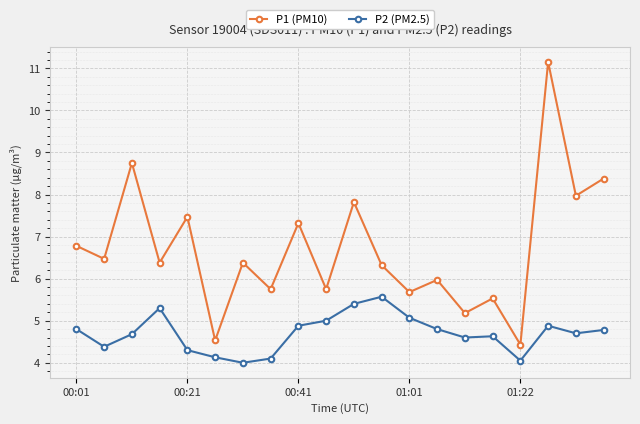

Which series has the widest spread of values?

P1 (PM10)